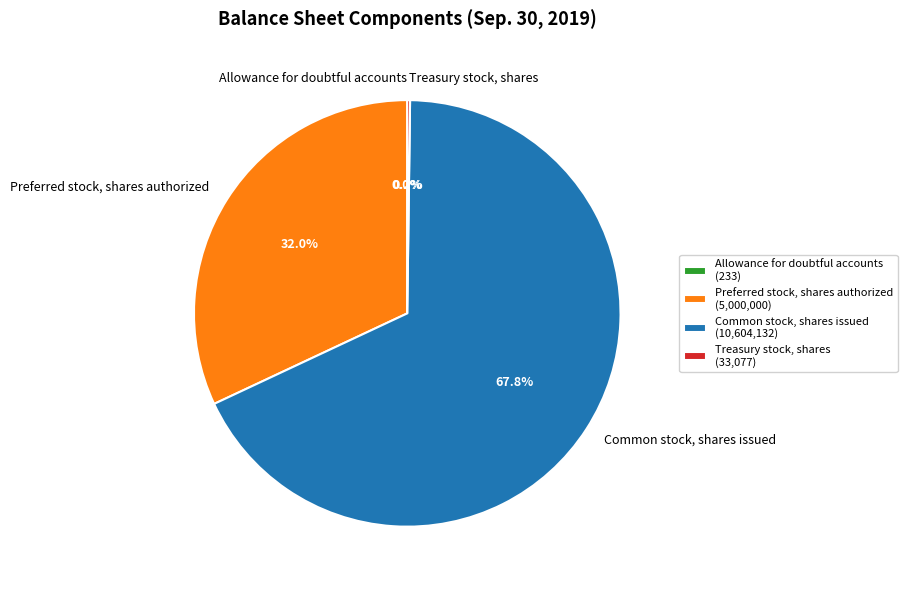

Which slice is the largest?

Common stock, shares issued